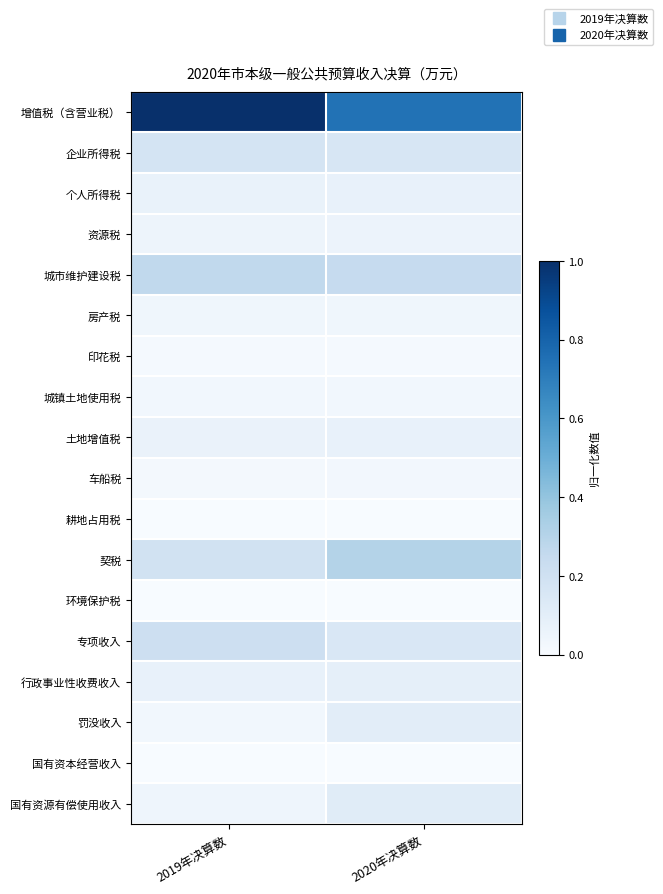

Which category has the lowest value across all series?

2020年决算数